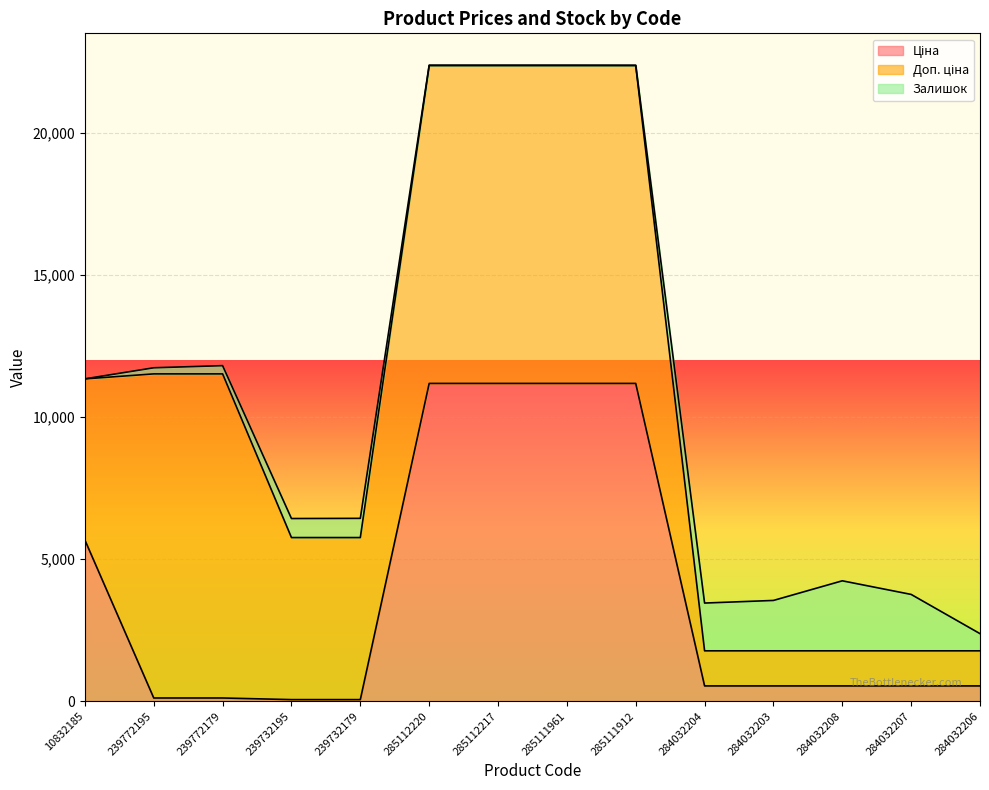

True or false: Залишок has a value of 215.0 at 239772195.

True